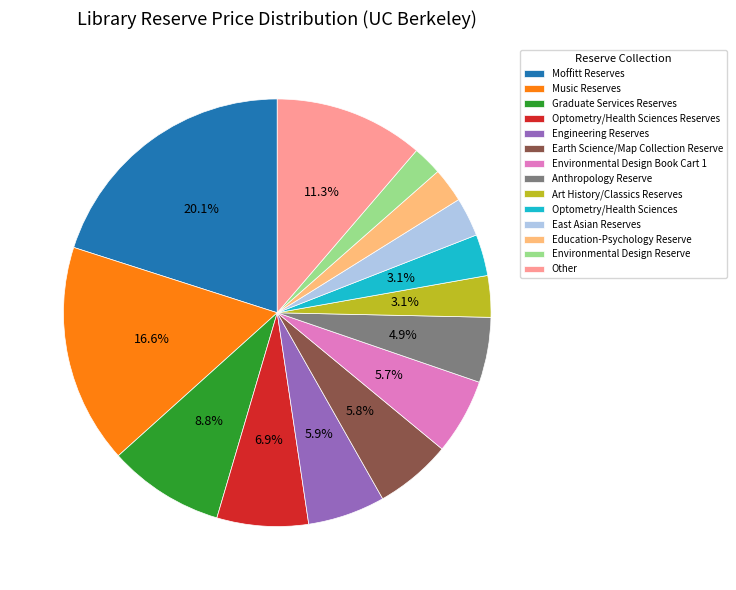

Which slice is the largest?

Moffitt Reserves